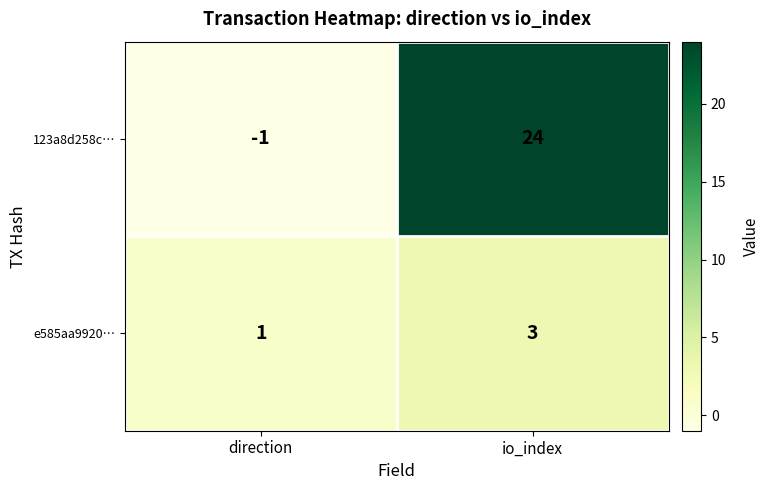

At which category is the sum across all series the highest?

io_index